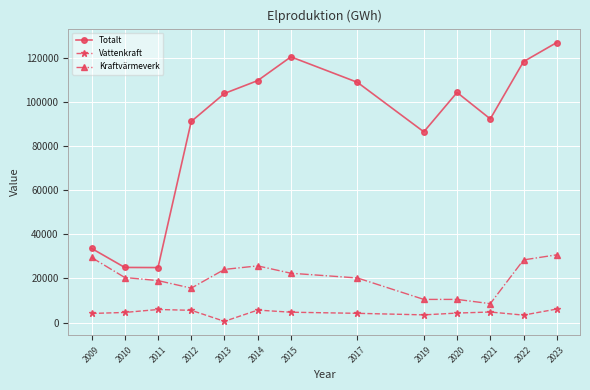

What is the greatest value displayed?

126900